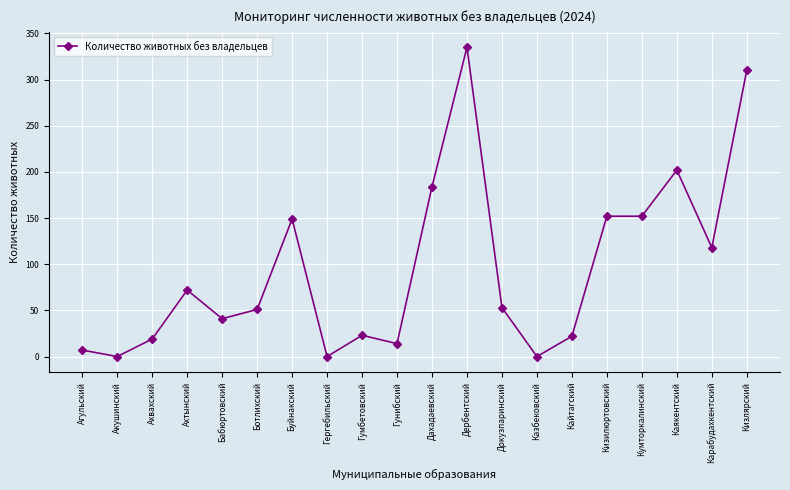

What is the value of the 10th point from the left?

14